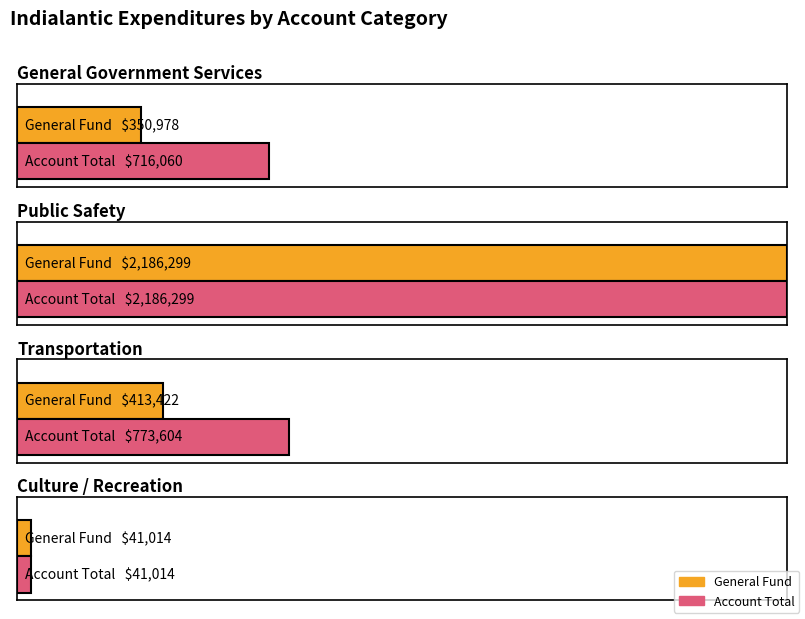

Which series has the largest total across all categories?

Account Total